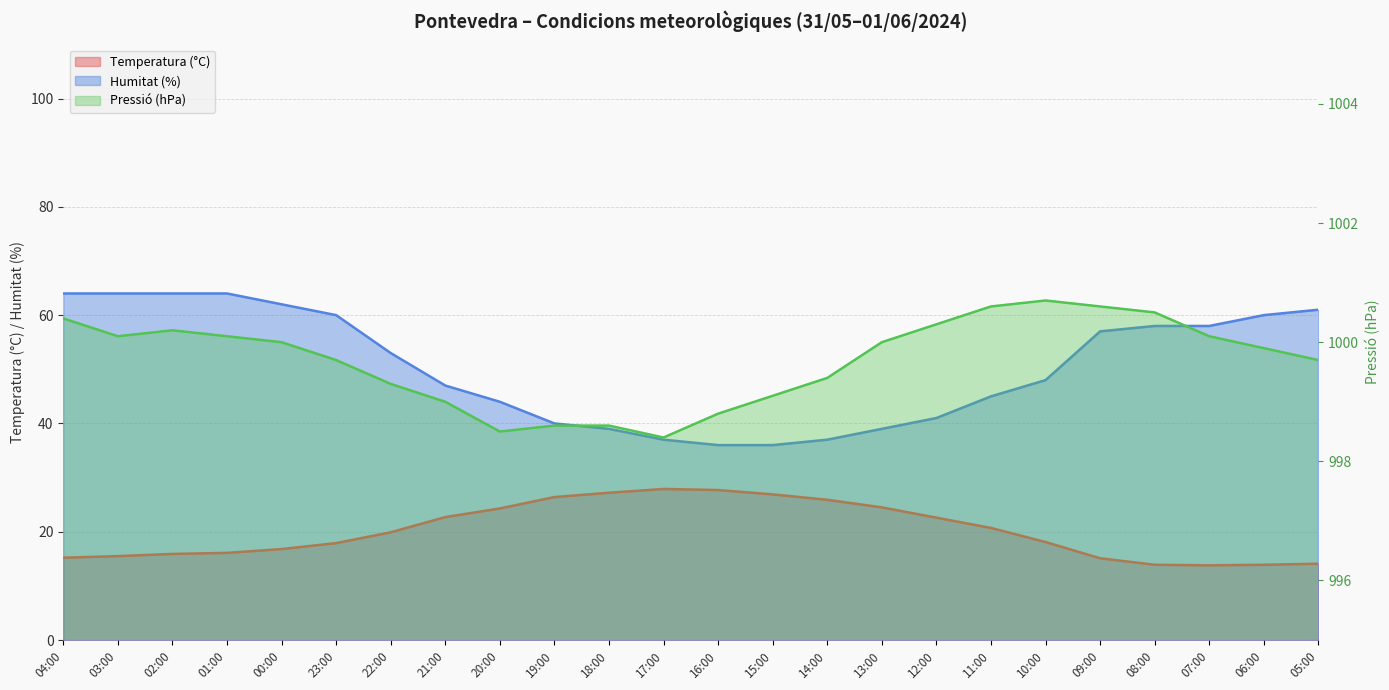

Count the number of data series in this chart.

3